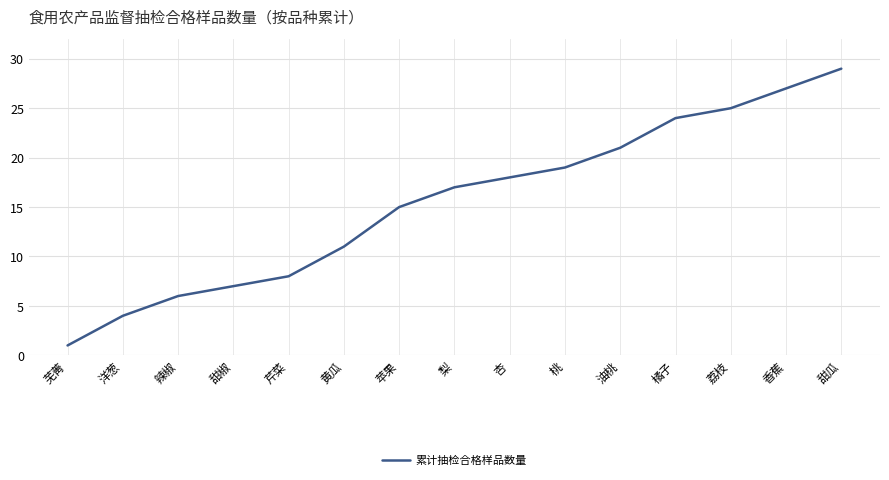

The chart shows a value of 12 at 甜瓜. True or false?

False